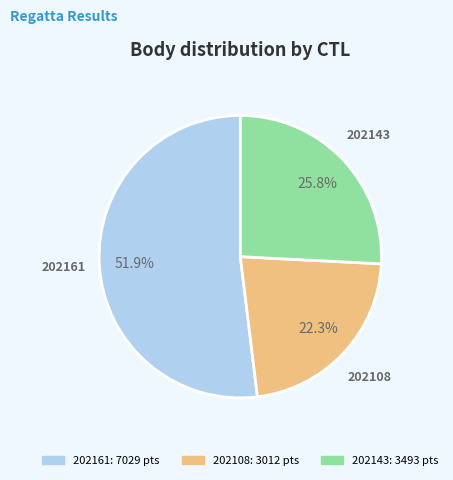

To the nearest percent, what is the difference between the 202108 and 202161 slice percentages?

30%